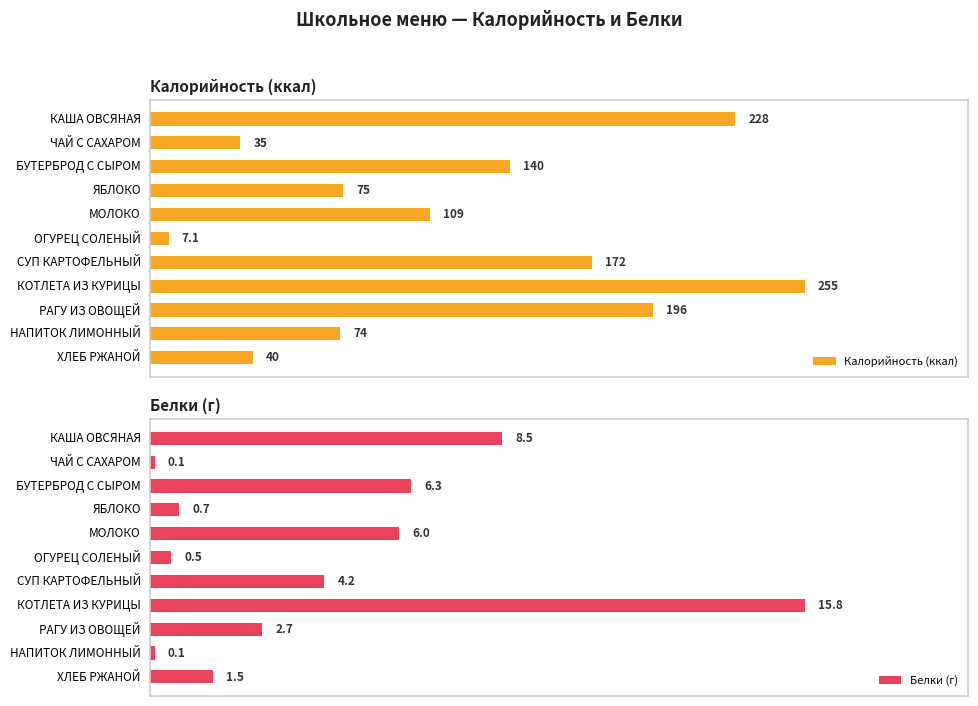

How many bars are there in total?

22